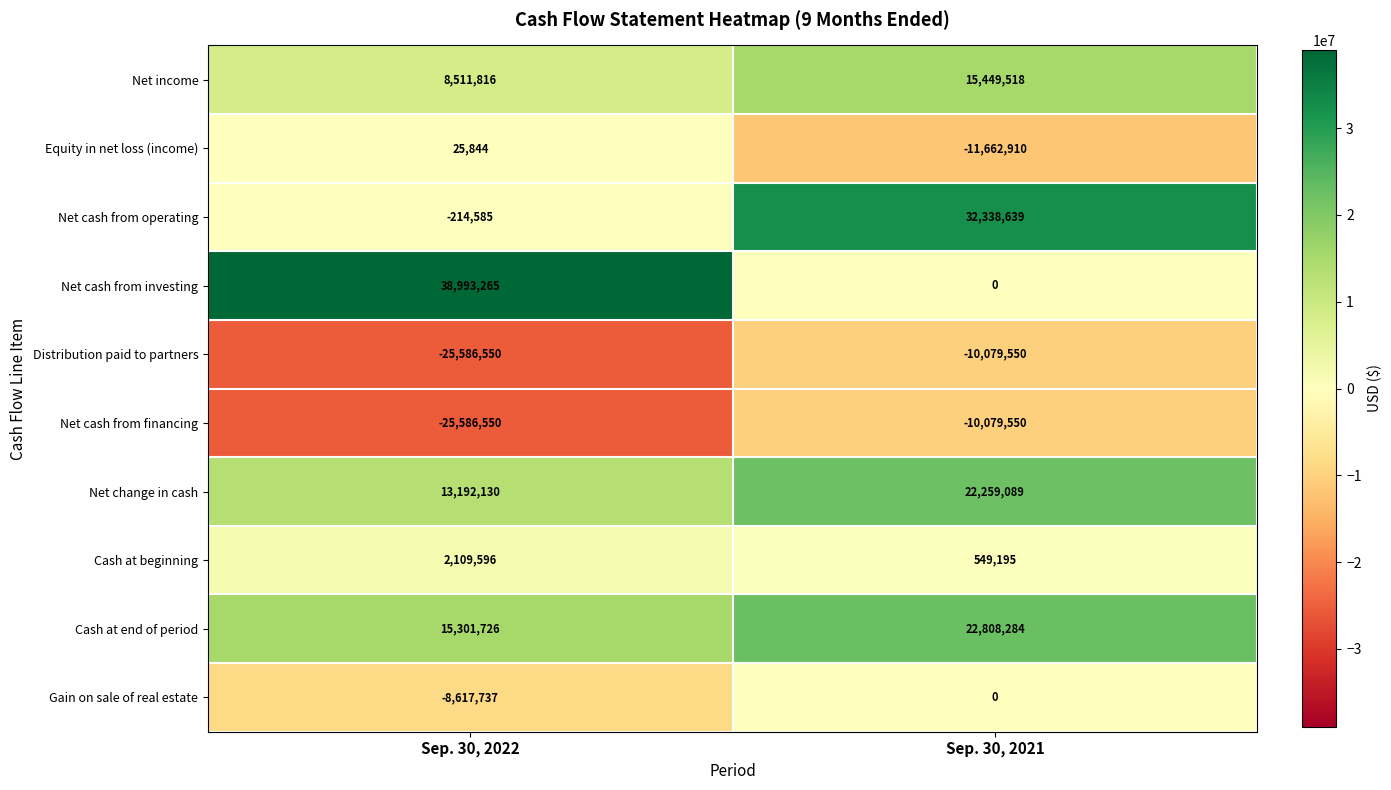

True or false: Net cash from operating has a value of -134216 at Sep. 30, 2022.

False